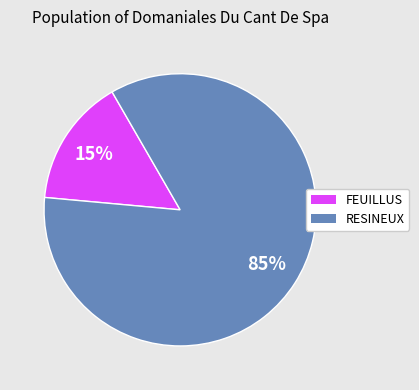

Does any single category account for the majority?

Yes